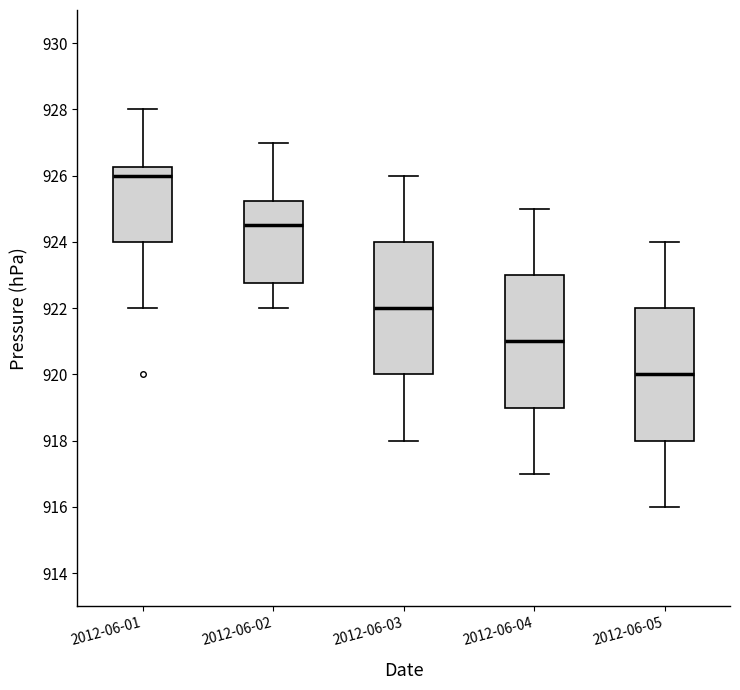

Reading left to right, transcribe this box plot: for each box, give where its median line is, the range the box spans, and where its two whiskers end, as read against the y-axis. The values are not printed on the chart, so give them approximately, as read against the axis.

2012-06-01: median 926.0, box 924.0 to 926.2, whiskers 922.0 to 928.0
2012-06-02: median 924.6, box 922.8 to 925.2, whiskers 922.0 to 927.0
2012-06-03: median 922.0, box 920.0 to 924.0, whiskers 918.0 to 926.0
2012-06-04: median 921.0, box 919.0 to 923.0, whiskers 917.0 to 925.0
2012-06-05: median 920.0, box 918.0 to 922.0, whiskers 916.0 to 924.0